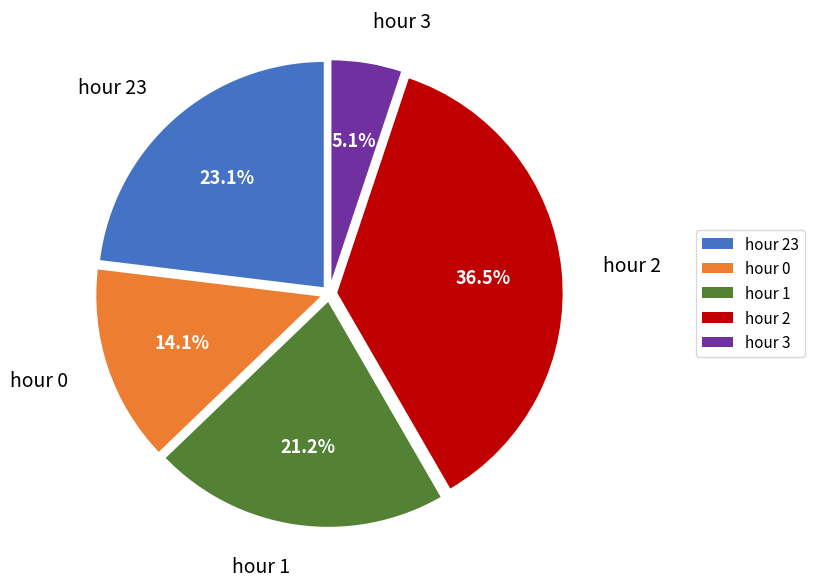

Does hour 0 account for over 50% of the chart?

No